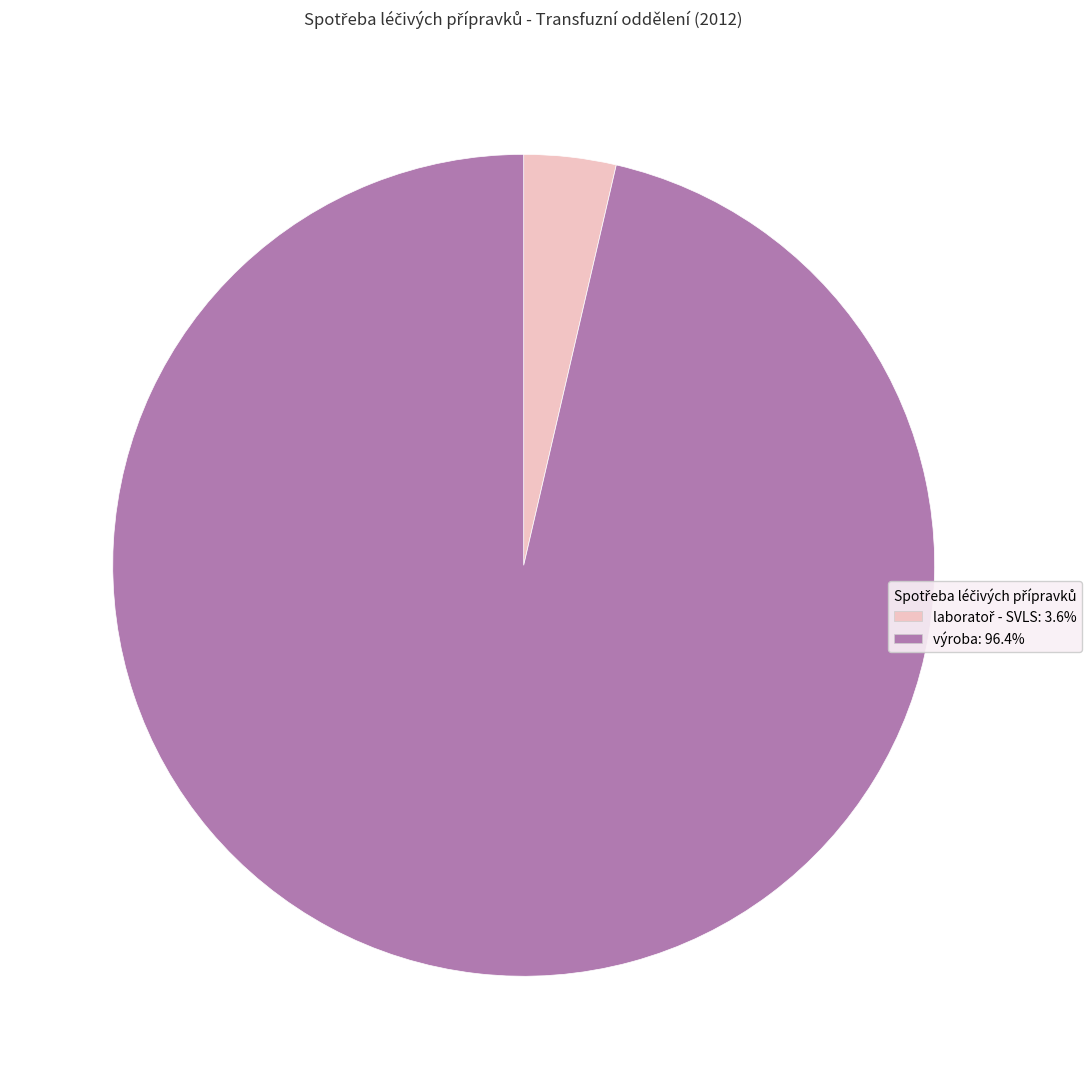

Does any single category account for the majority?

Yes